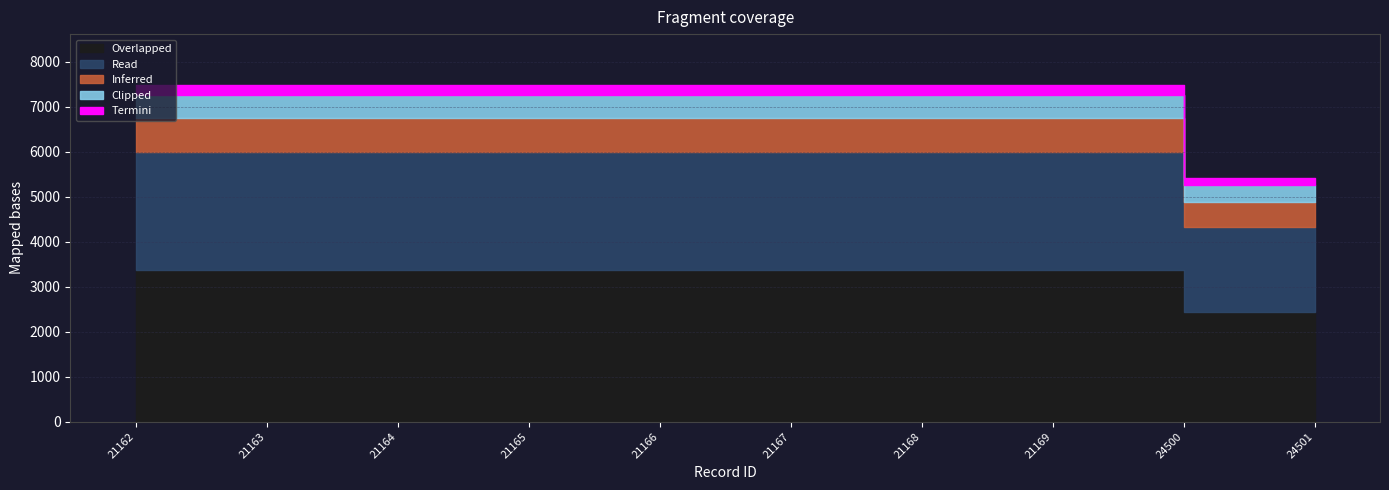

Reading left to right, what are all the values shown in this chart?

work_id: 7486	7486	7486	7486	7486	7486	7486	7486	5418	5418
id: 21162	21163	21164	21165	21166	21167	21168	21169	24500	24501